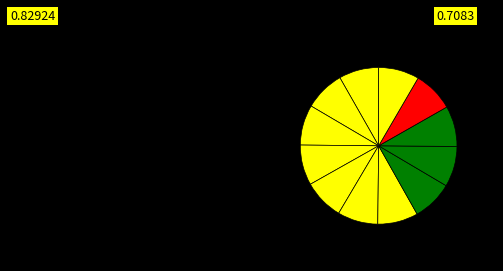

How many segments does this pie chart have?

12